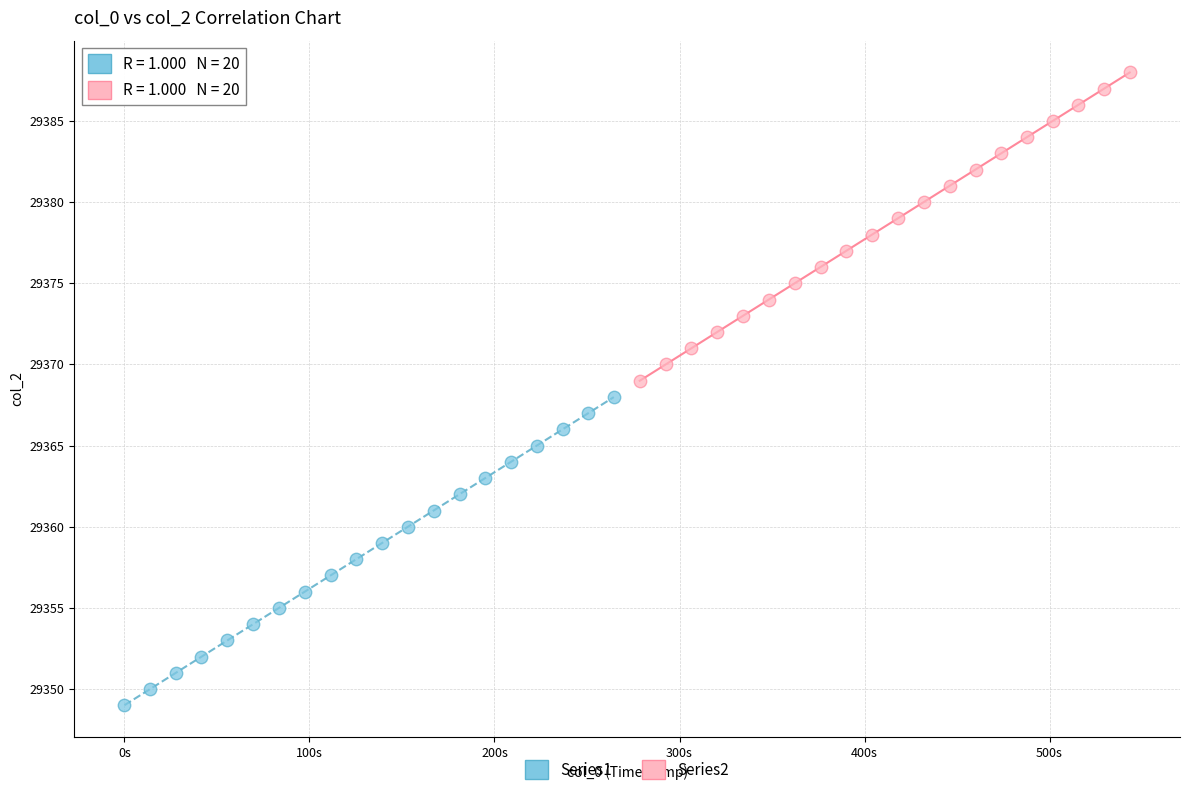

Which series reaches the minimum Y coordinate?

Series1